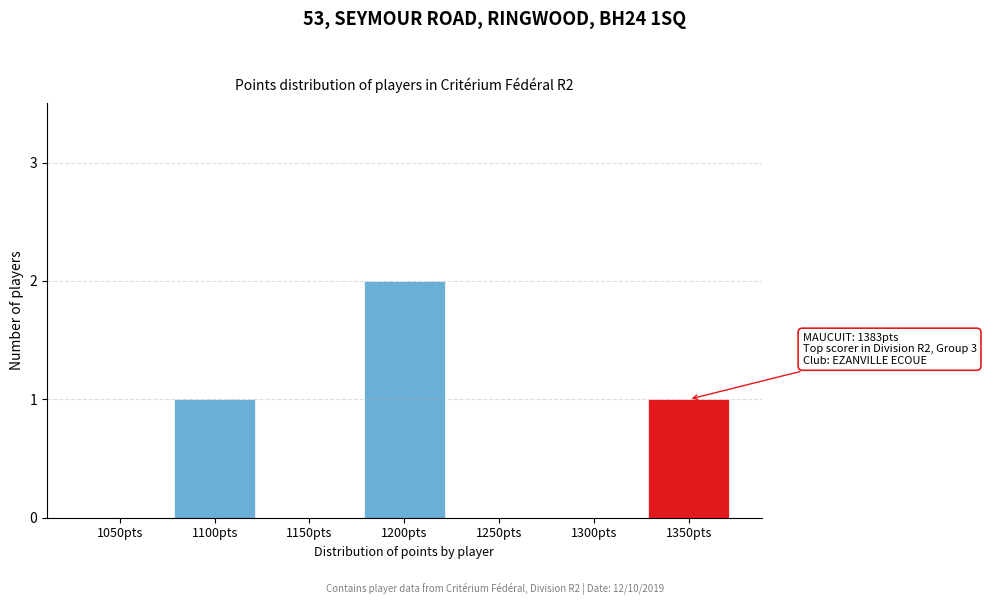

Reading right to left, extract all data points from this chart.

1350pts=1	1300pts=0	1250pts=0	1200pts=2	1150pts=0	1100pts=1	1050pts=0